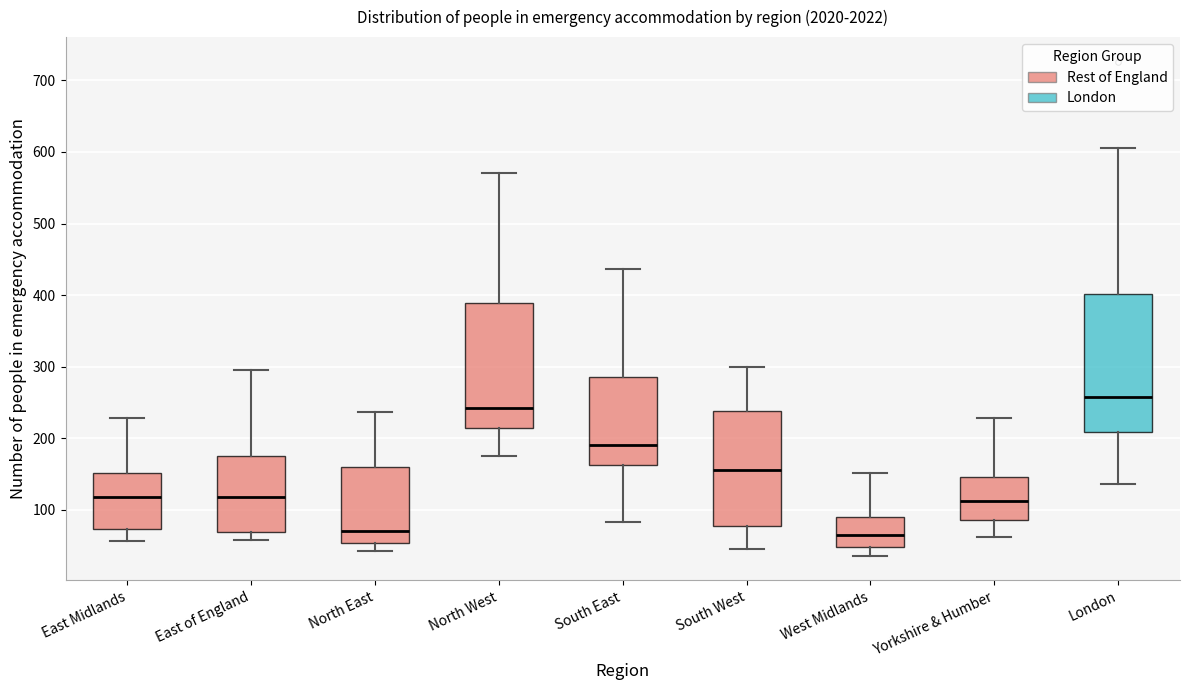

Reading left to right, read every box against the y-axis: the position of its median line, the range the box covers, and the ends of its whiskers. The values are not printed on the chart, so give them approximately, as read against the axis.

East Midlands: median 120, box 70 to 150, whiskers 60 to 230
East of England: median 120, box 70 to 180, whiskers 60 to 300
North East: median 70, box 50 to 160, whiskers 40 to 240
North West: median 240, box 210 to 390, whiskers 180 to 570
South East: median 190, box 160 to 290, whiskers 80 to 440
South West: median 160, box 80 to 240, whiskers 50 to 300
West Midlands: median 70, box 50 to 90, whiskers 40 to 150
Yorkshire & Humber: median 110, box 90 to 150, whiskers 60 to 230
London: median 260, box 210 to 400, whiskers 140 to 610